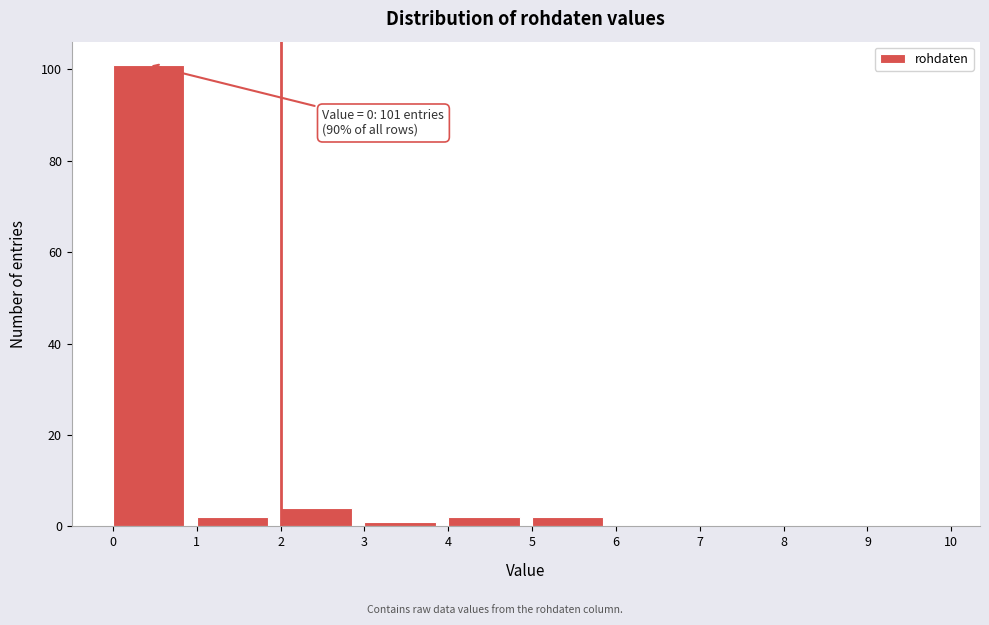

Which range on the x-axis has the tallest bar?

0 to 1